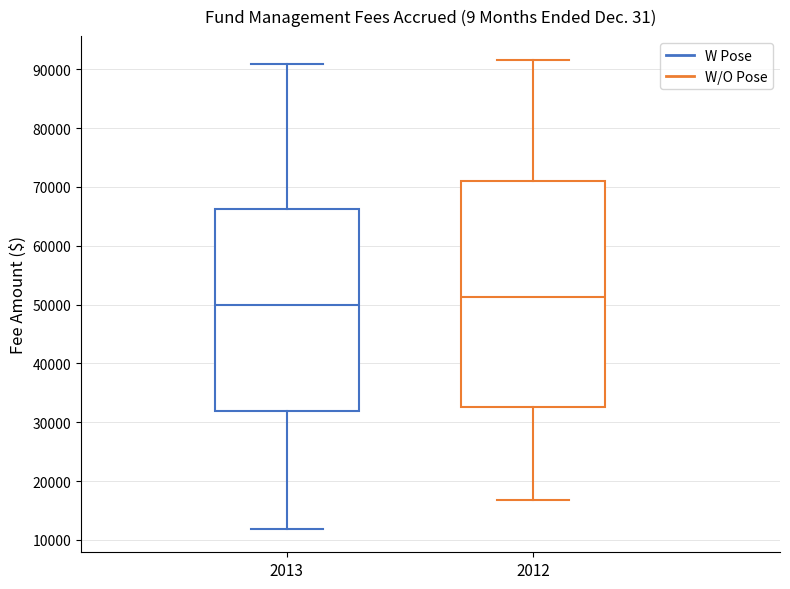

Reading left to right, transcribe this box plot: for each box, give where its median line is, the range the box spans, and where its two whiskers end, as read against the y-axis. The values are not printed on the chart, so give them approximately, as read against the axis.

2013: median 50000, box 32000 to 66000, whiskers 12000 to 91000
2012: median 51000, box 33000 to 71000, whiskers 17000 to 92000